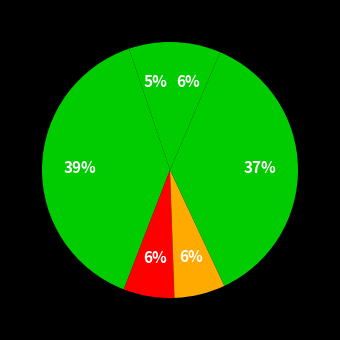

How many slices are in this pie chart?

6